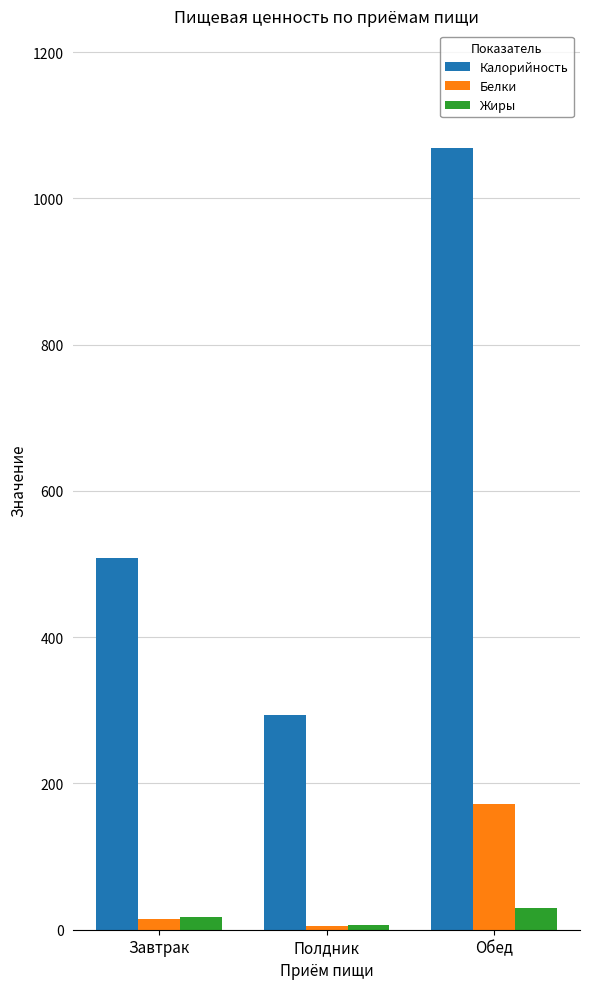

The value of Калорийность at Полдник is 142.9. True or false?

False